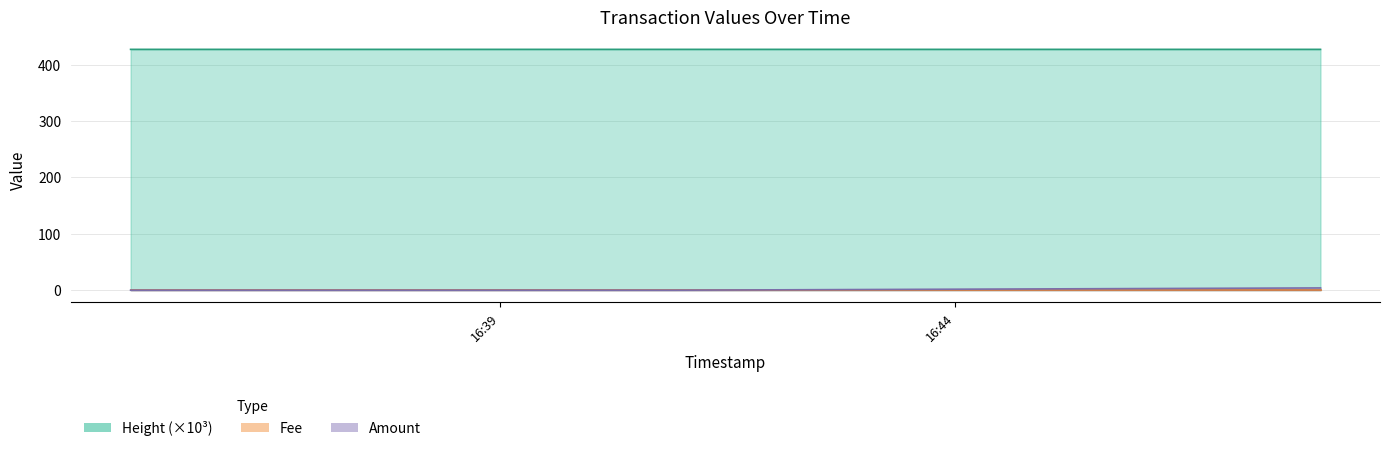

Which series has the largest total across all categories?

Height (×10³)